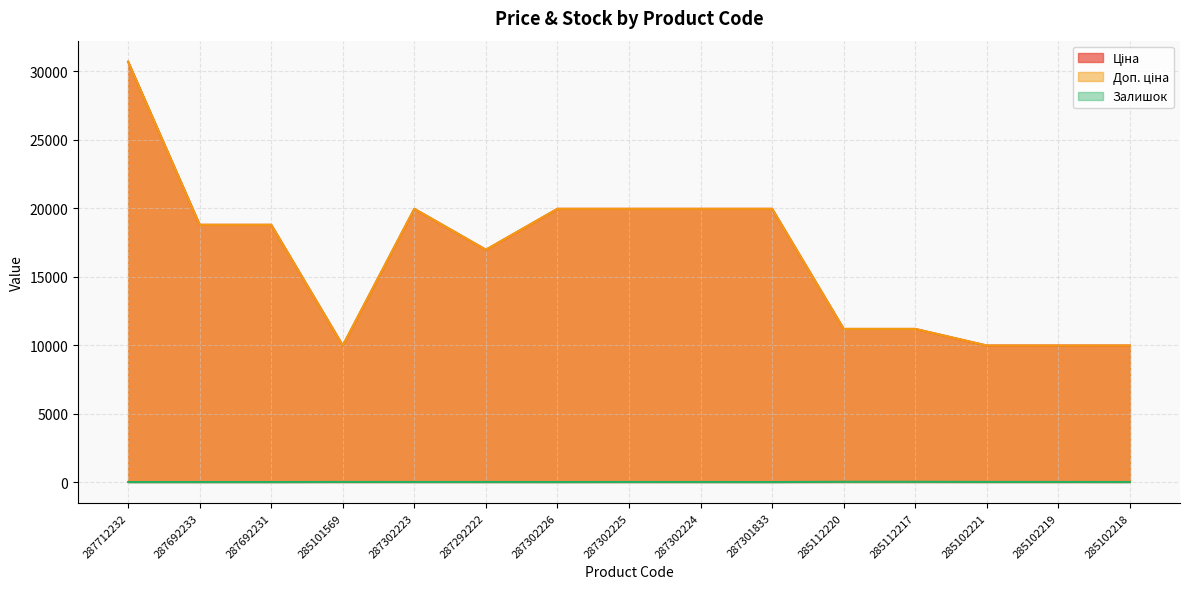

The value of Залишок at 285101569 is 7.0. True or false?

True